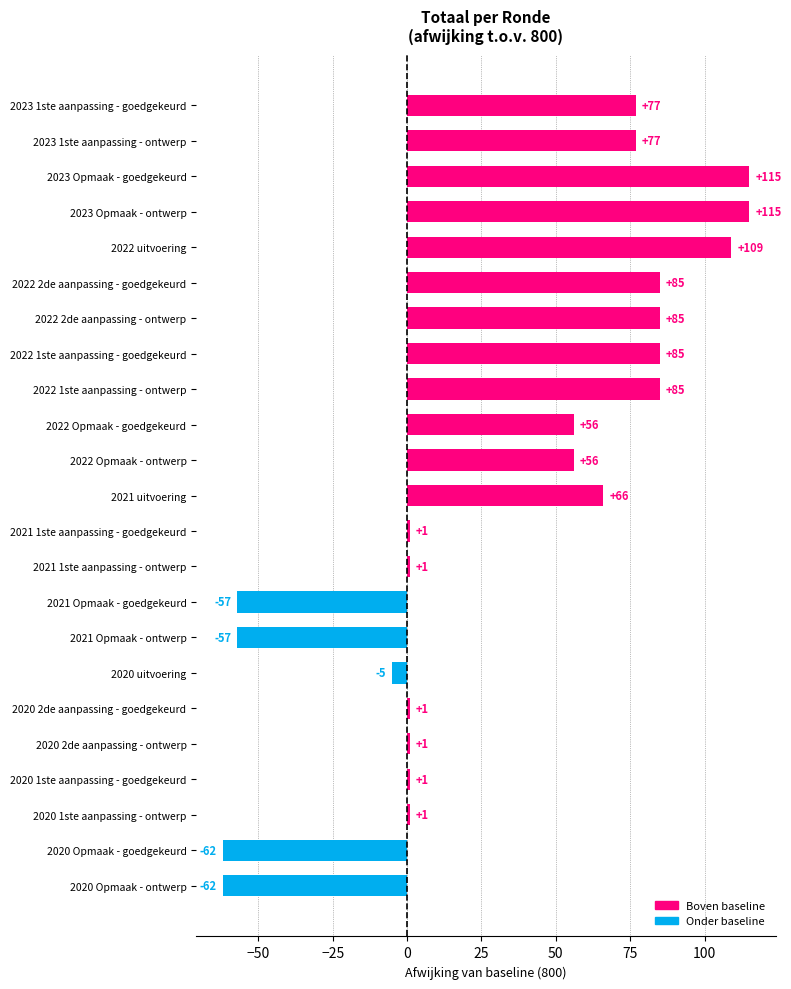

Reading top to bottom, list all the values displayed in this chart.

2023 1ste aanpassing - goedgekeurd=77	2023 1ste aanpassing - ontwerp=77	2023 Opmaak - goedgekeurd=115	2023 Opmaak - ontwerp=115	2022 uitvoering=109	2022 2de aanpassing - goedgekeurd=85	2022 2de aanpassing - ontwerp=85	2022 1ste aanpassing - goedgekeurd=85	2022 1ste aanpassing - ontwerp=85	2022 Opmaak - goedgekeurd=56	2022 Opmaak - ontwerp=56	2021 uitvoering=66	2021 1ste aanpassing - goedgekeurd=1	2021 1ste aanpassing - ontwerp=1	2021 Opmaak - goedgekeurd=-57	2021 Opmaak - ontwerp=-57	2020 uitvoering=-5	2020 2de aanpassing - goedgekeurd=1	2020 2de aanpassing - ontwerp=1	2020 1ste aanpassing - goedgekeurd=1	2020 1ste aanpassing - ontwerp=1	2020 Opmaak - goedgekeurd=-62	2020 Opmaak - ontwerp=-62